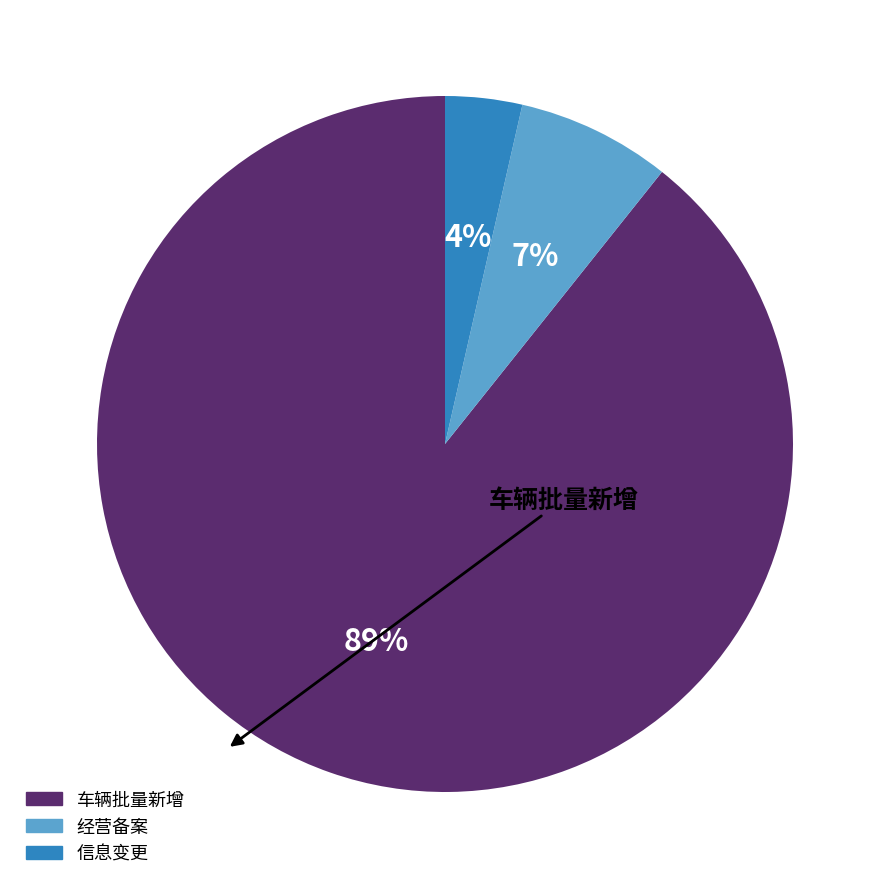

Which category has the smallest portion of the pie?

信息变更